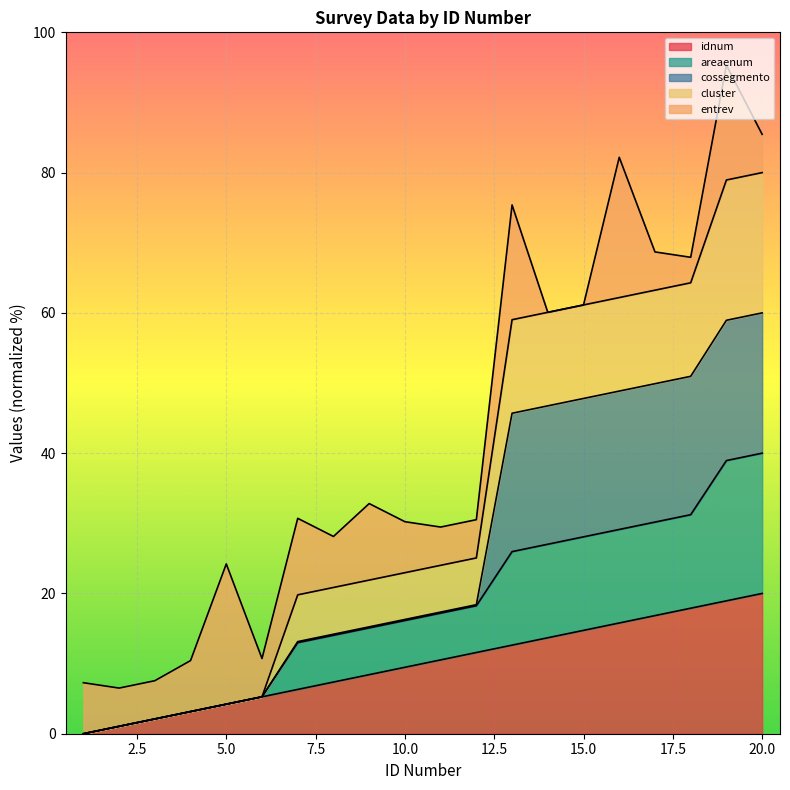

True or false: cluster and idnum intersect in this chart.

False